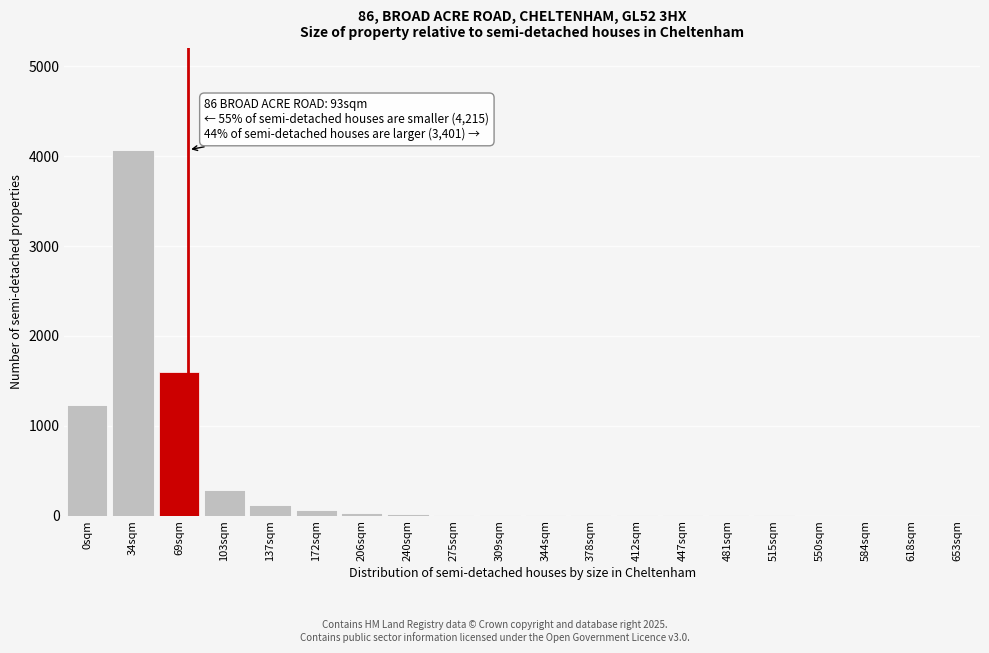

Is it true that the value at 550sqm is 0?

True